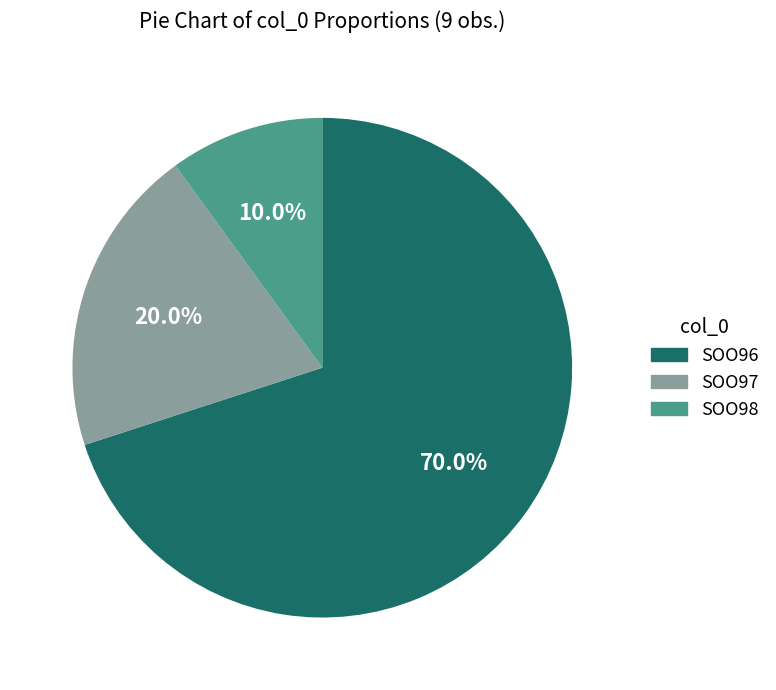

The SOO98 slice represents 10% of the pie. True or false?

True